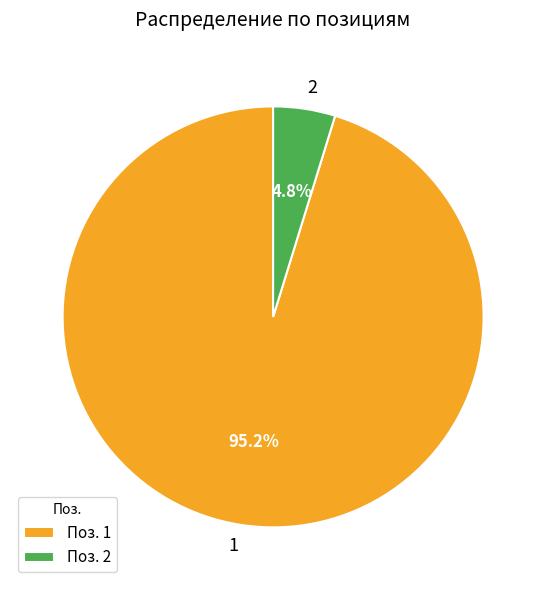

What is the largest slice in the pie chart?

1